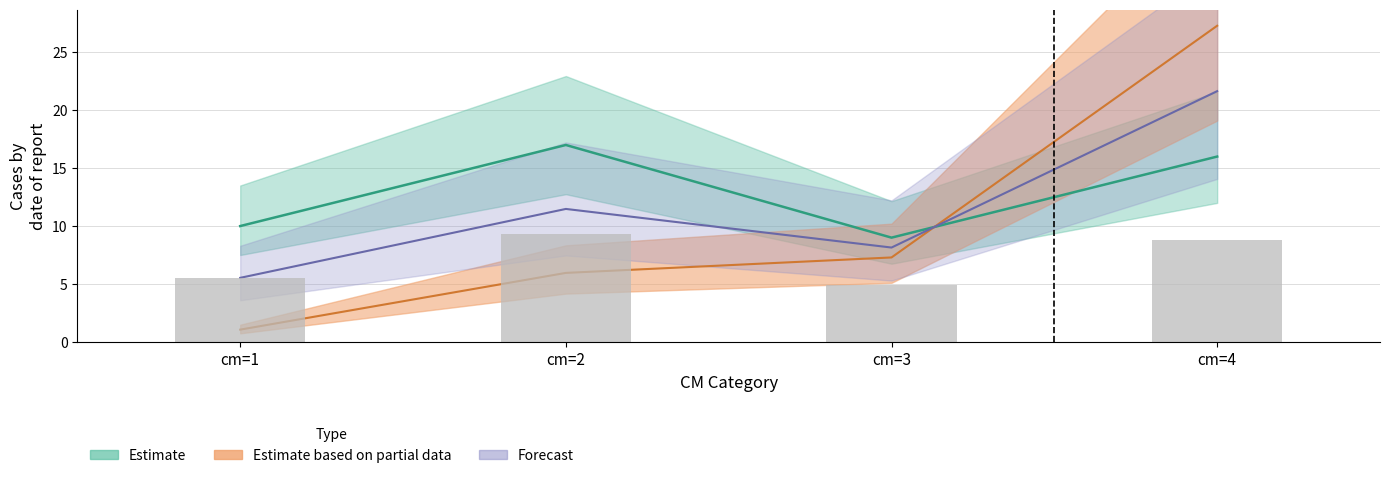

At how many categories does at least one series exceed 12?

2